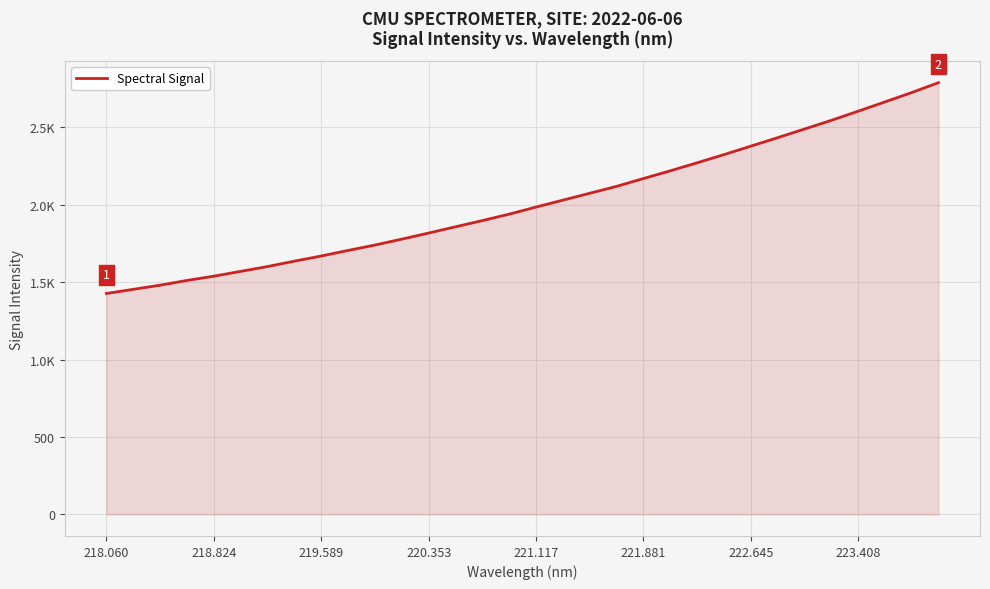

Is this an area chart (filled region under the line)?

Yes